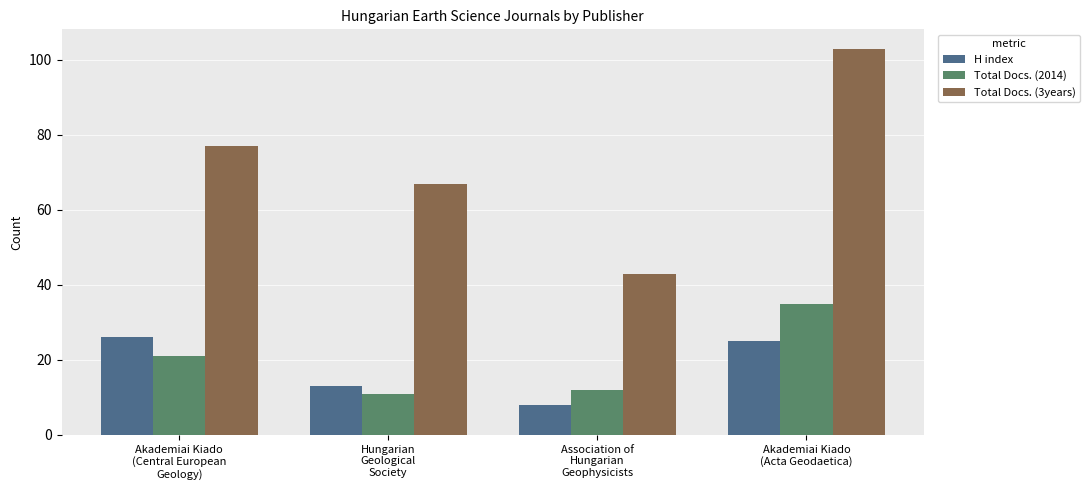

Is it true that H index equals 11 at Akademiai Kiado
(Central European
Geology)?

False